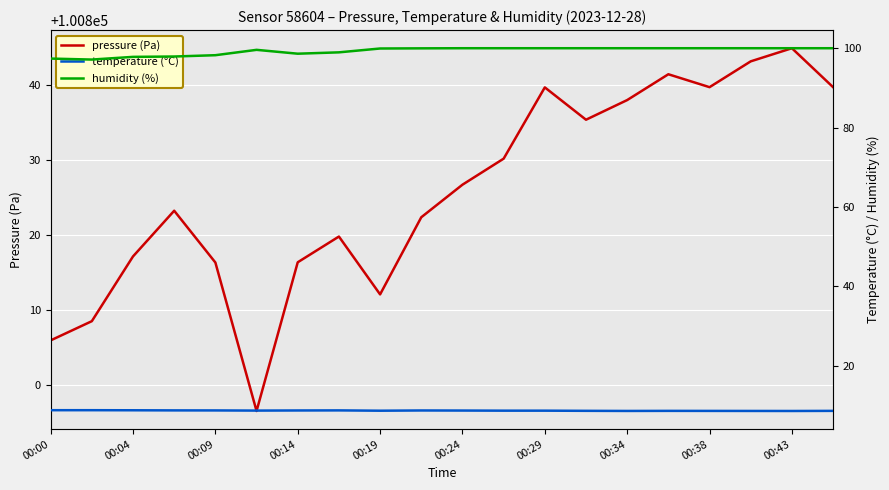

True or false: pressure (Pa) has a value of 55582.5 at 00:34.

False